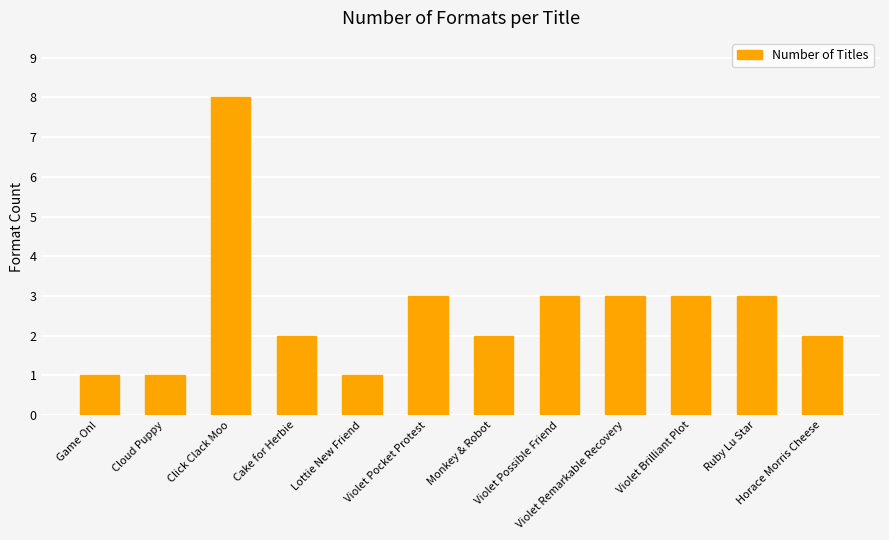

What is the greatest value displayed?

8